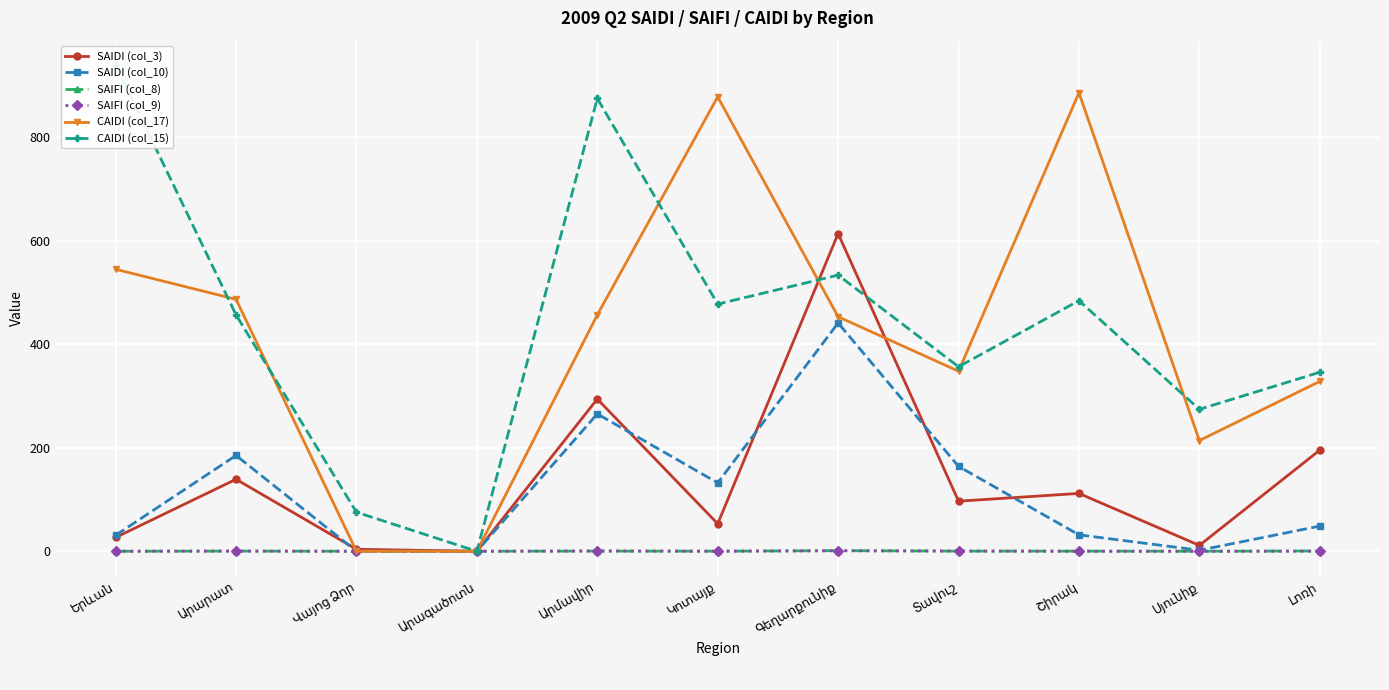

How many data points in CAIDI (col_17) are above 453?

6